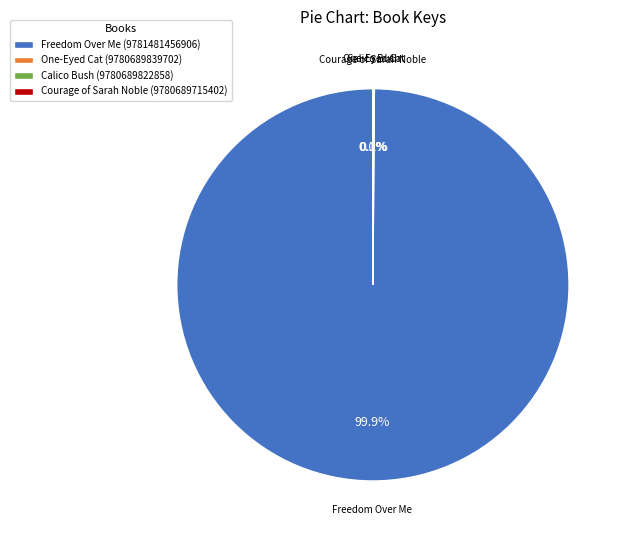

Is Freedom Over Me (9781481456906) the majority of the pie?

Yes